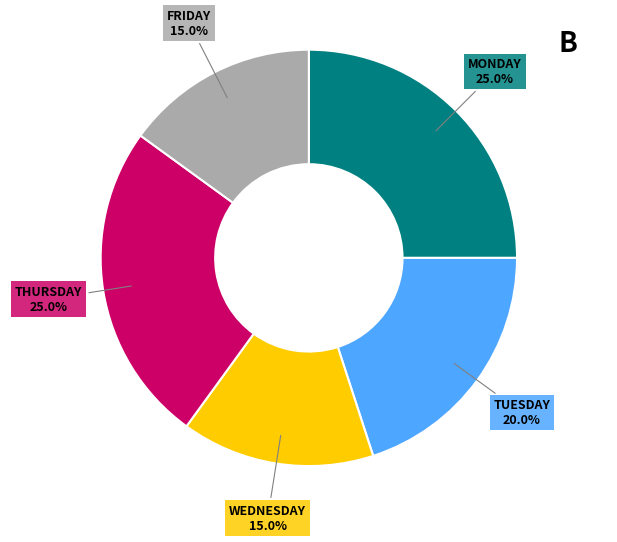

What percentage is NOT represented by THURSDAY?

75.0%